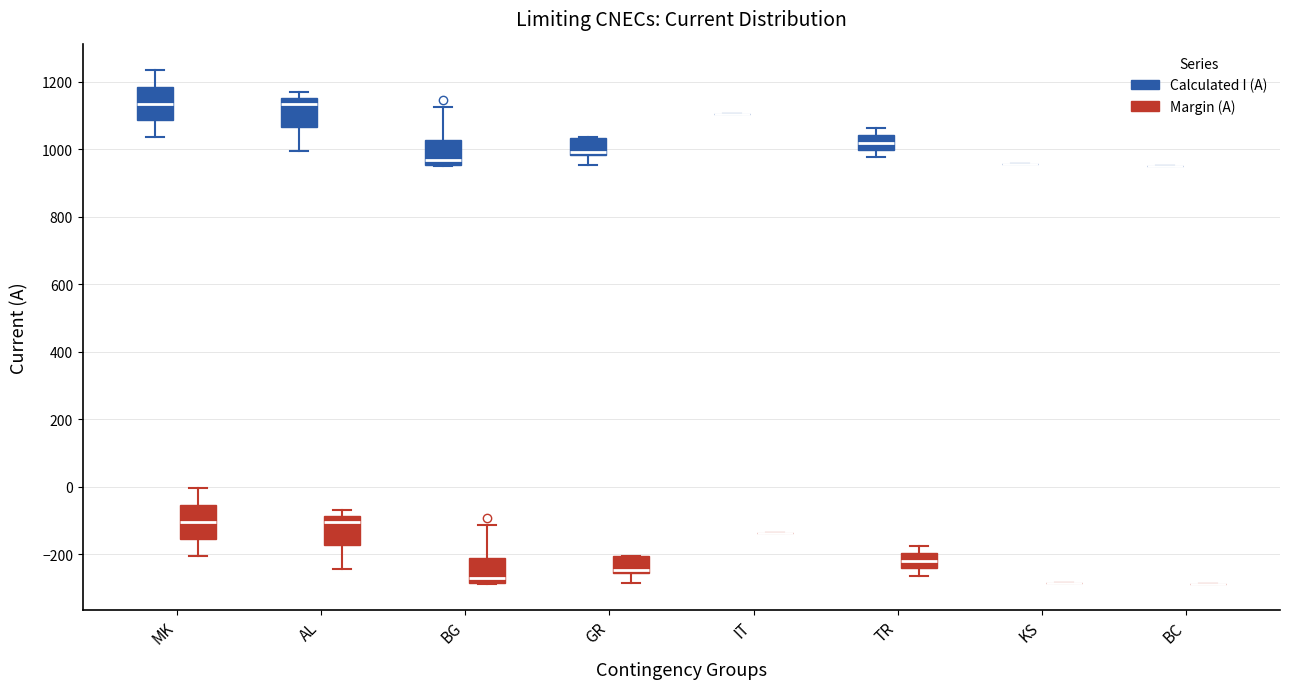

Reading left to right, transcribe this box plot: for each box, give where its median line is, the range the box spans, and where its two whiskers end, as read against the y-axis. The values are not printed on the chart, so give them approximately, as read against the axis.

MK (Calculated I (A)): median 1140, box 1080 to 1180, whiskers 1040 to 1240
MK (Margin (A)): median -100, box -160 to -60, whiskers -200 to 0
AL (Calculated I (A)): median 1140, box 1060 to 1160, whiskers 1000 to 1180
AL (Margin (A)): median -100, box -180 to -80, whiskers -240 to -60
BG (Calculated I (A)): median 960 (just above the box's lower edge), box 960 to 1020, whiskers 960 to 1120
BG (Margin (A)): median -280 (just above the box's lower edge), box -280 to -220, whiskers -280 to -120
GR (Calculated I (A)): median 1000, box 980 to 1040, whiskers 960 to 1040
GR (Margin (A)): median -240, box -260 to -200, whiskers -280 to -200
IT (Calculated I (A)): box collapsed to a line at 1100, whiskers 1100 to 1100
IT (Margin (A)): box collapsed to a line at -140, whiskers -140 to -140
TR (Calculated I (A)): median 1020, box 1000 to 1040, whiskers 980 to 1060
TR (Margin (A)): median -220, box -240 to -200, whiskers -260 to -180
KS (Calculated I (A)): box collapsed to a line at 960, whiskers 960 to 960
KS (Margin (A)): box collapsed to a line at -280, whiskers -280 to -280
BC (Calculated I (A)): box collapsed to a line at 960, whiskers 960 to 960
BC (Margin (A)): box collapsed to a line at -280, whiskers -280 to -280